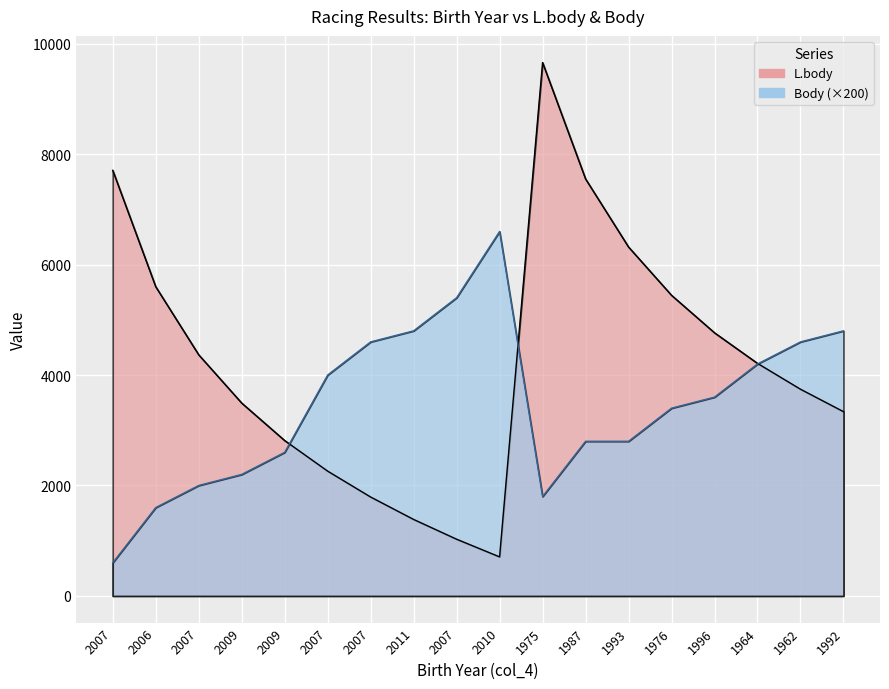

True or false: Body has more than 1 points higher than both neighbors.

False